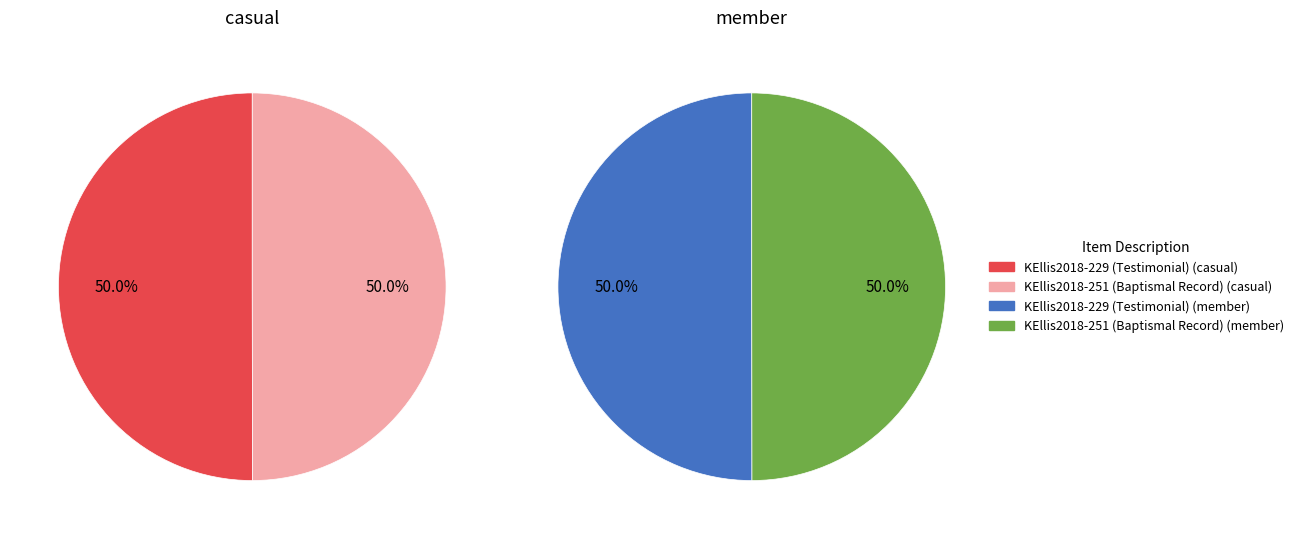

What is the smallest slice in the pie chart?

KEllis2018-251 (Baptismal Record)